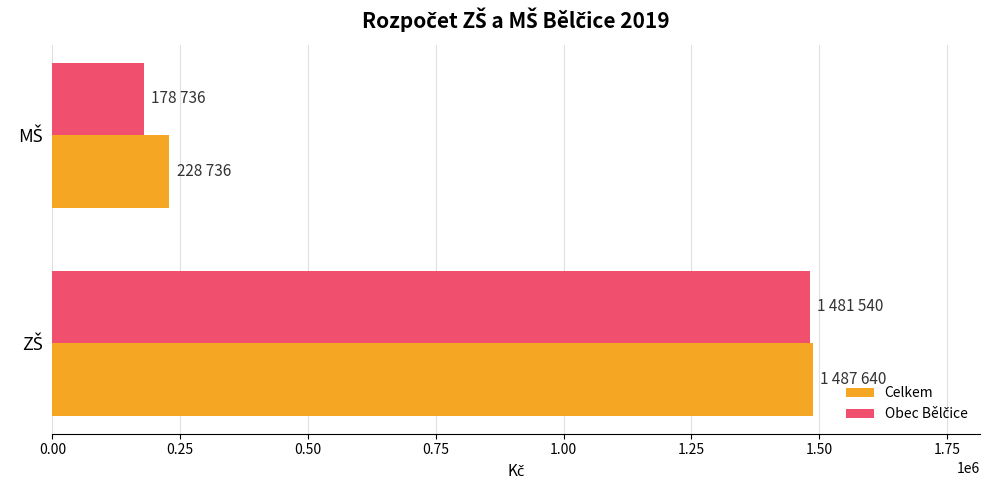

What is the greatest value displayed?

1487640